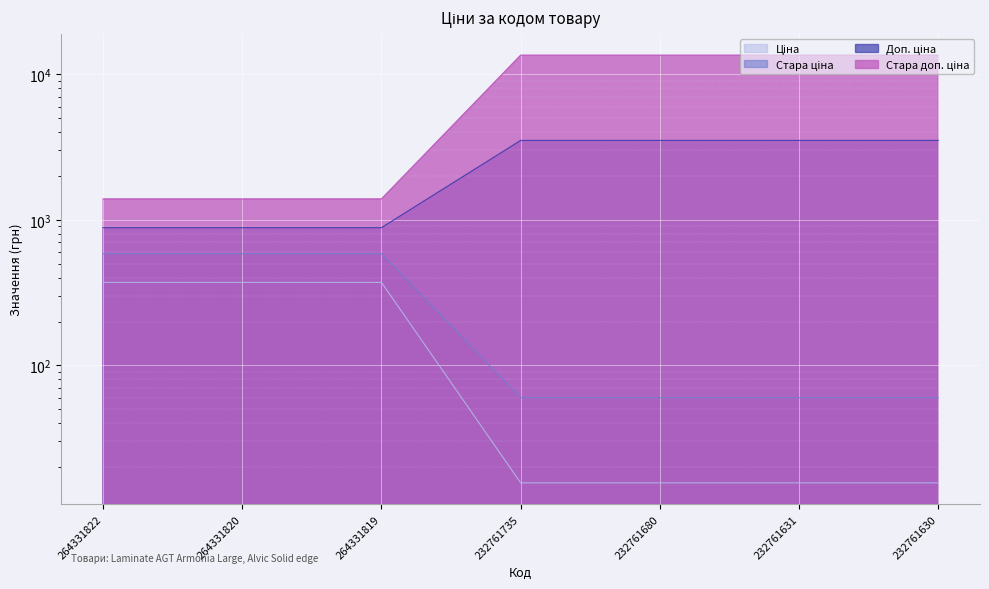

Which category has the highest value across all series?

232761735